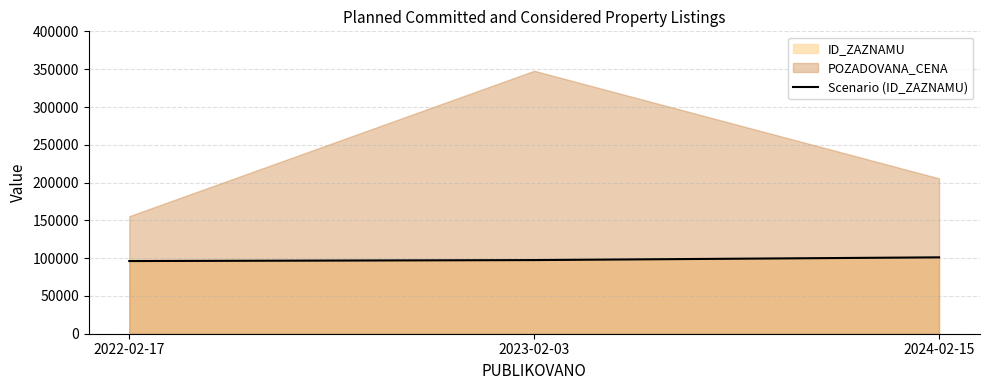

What is the value of the 2nd point from the left?

97469